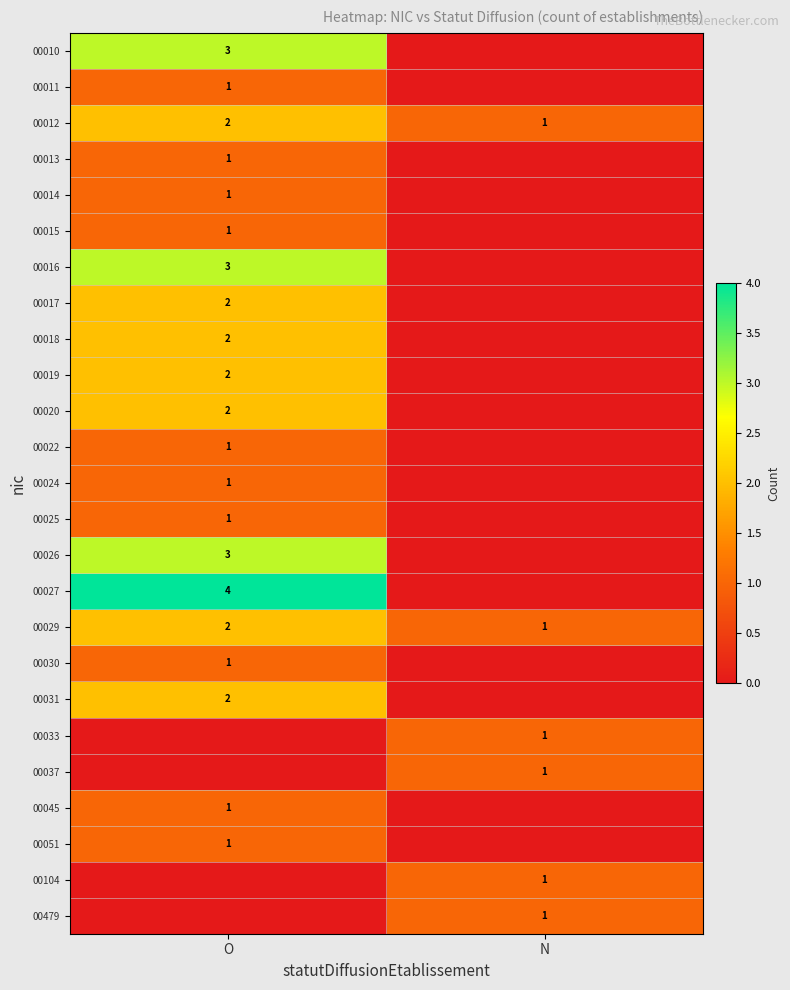

Is it true that 00015 equals 1 at O?

True